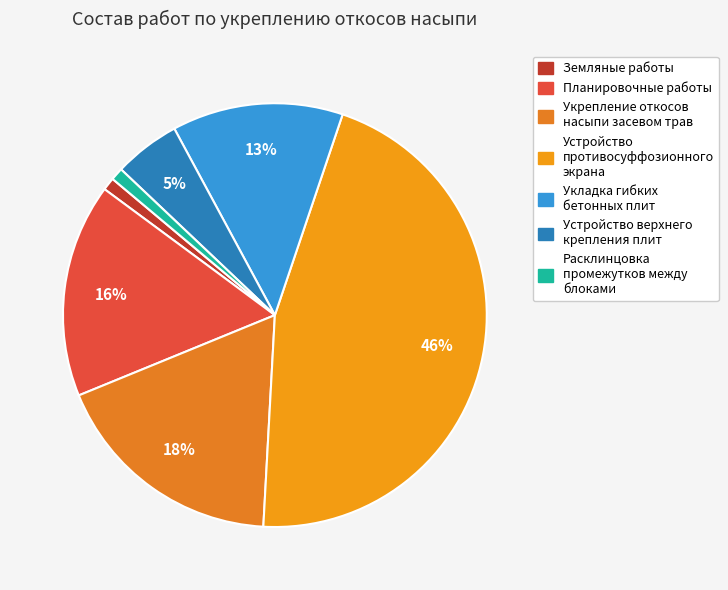

How much of the chart is everything except Планировочные работы?

83.7%